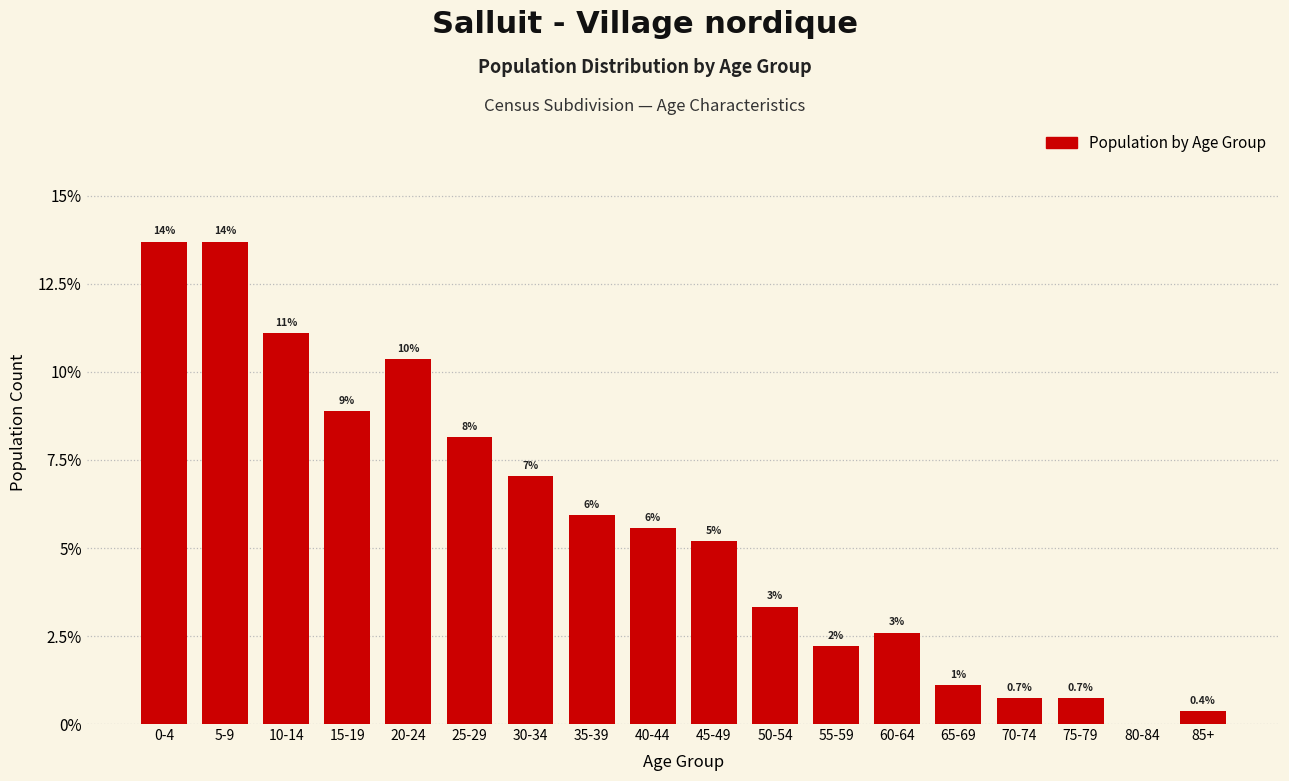

Are the bars horizontal?

No